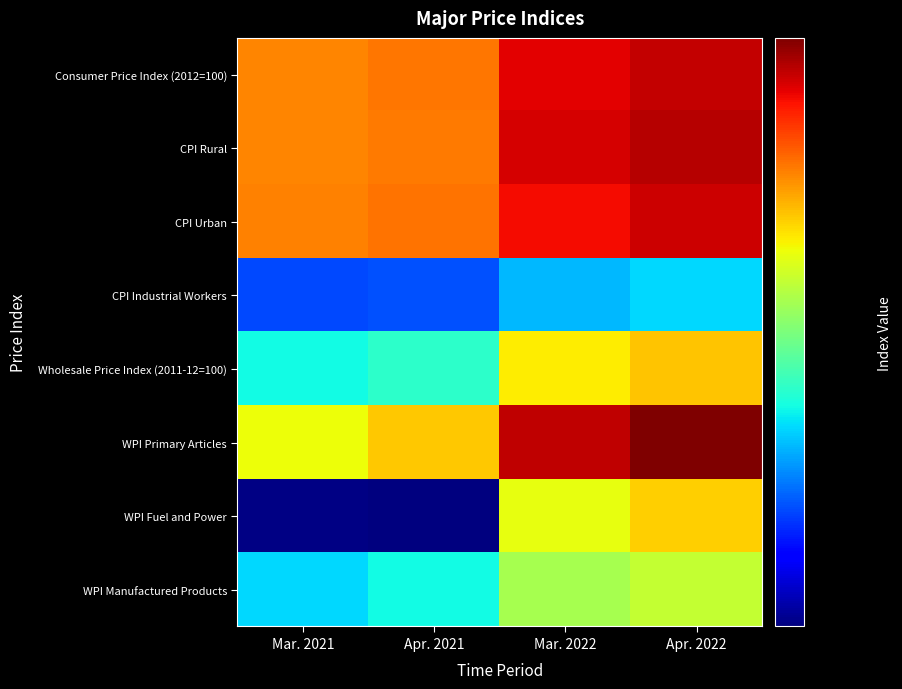

Which category has the lowest value across all series?

Apr. 2021